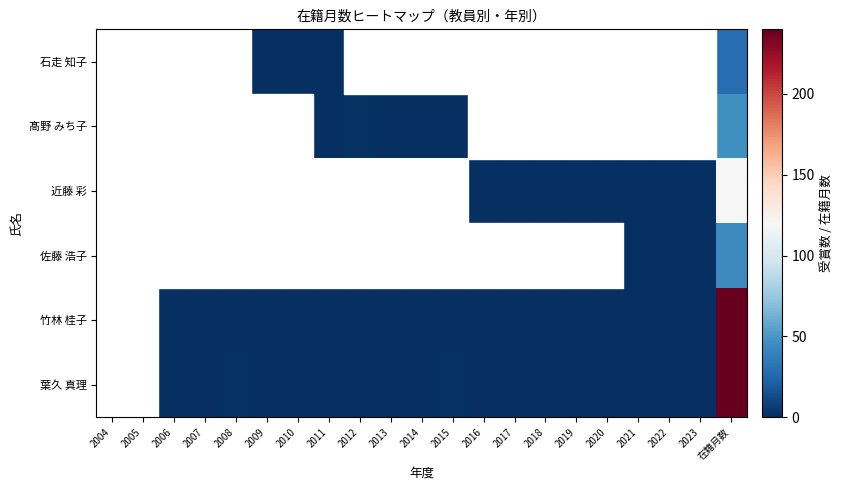

At which category is the sum across all series the highest?

在籍月数